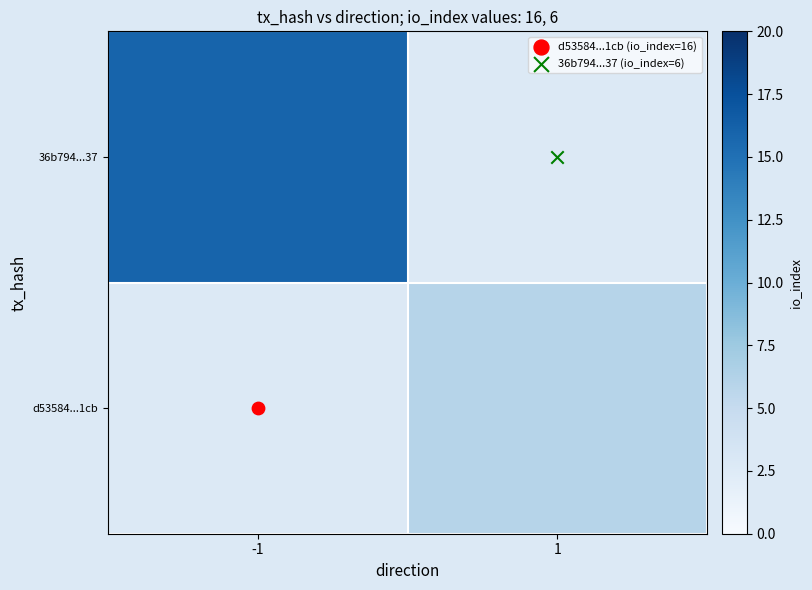

How many data points does each series have?

2